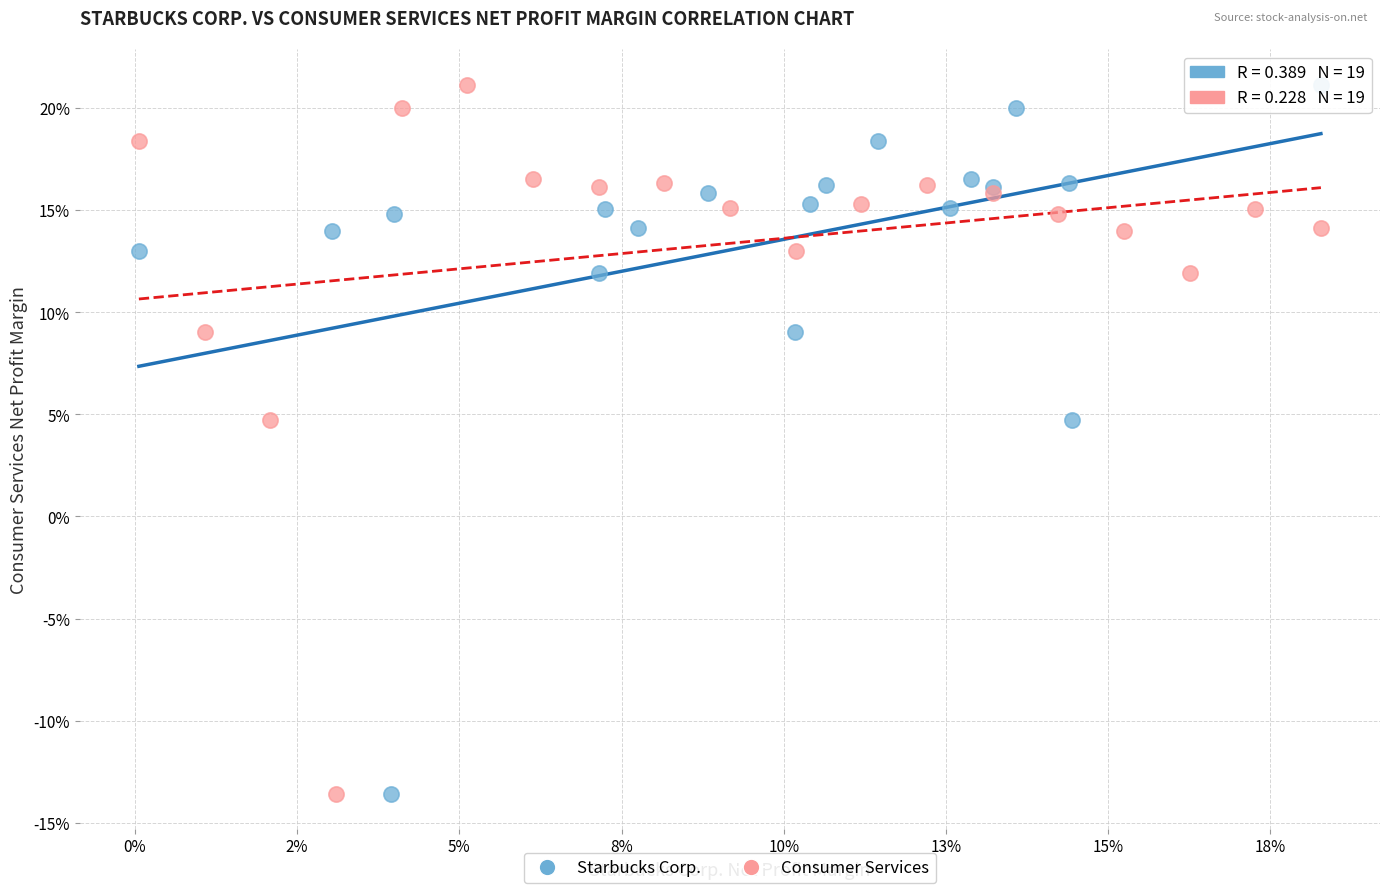

What are all the series names shown in the legend?

Starbucks Corp., Consumer Services